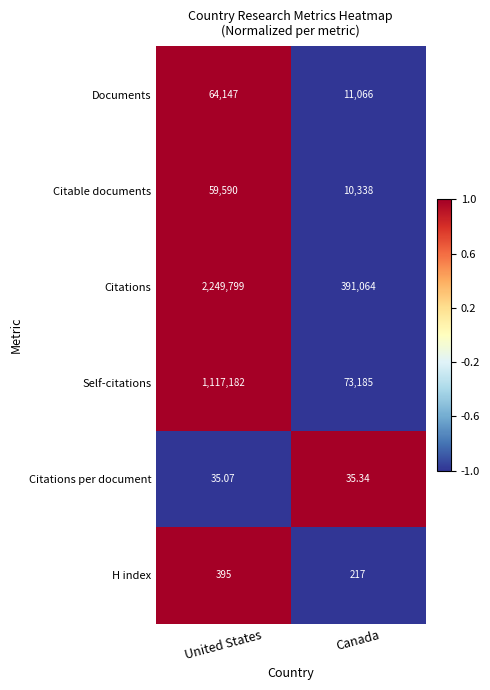

Where is Citations per document nearest to the value 35?

United States